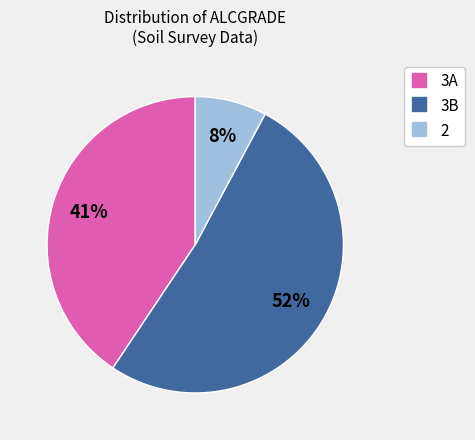

Does any single category account for the majority?

Yes